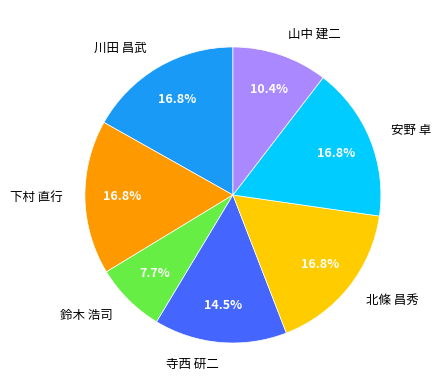

Which category has the smallest portion of the pie?

鈴木 浩司